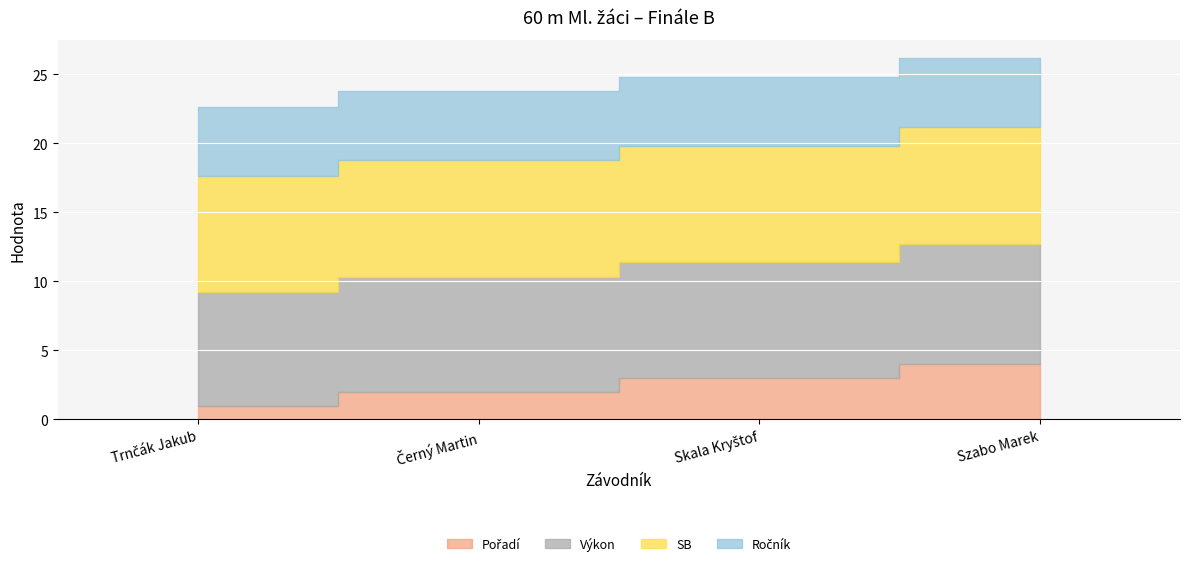

Which series has the largest range (max minus min)?

Pořadí